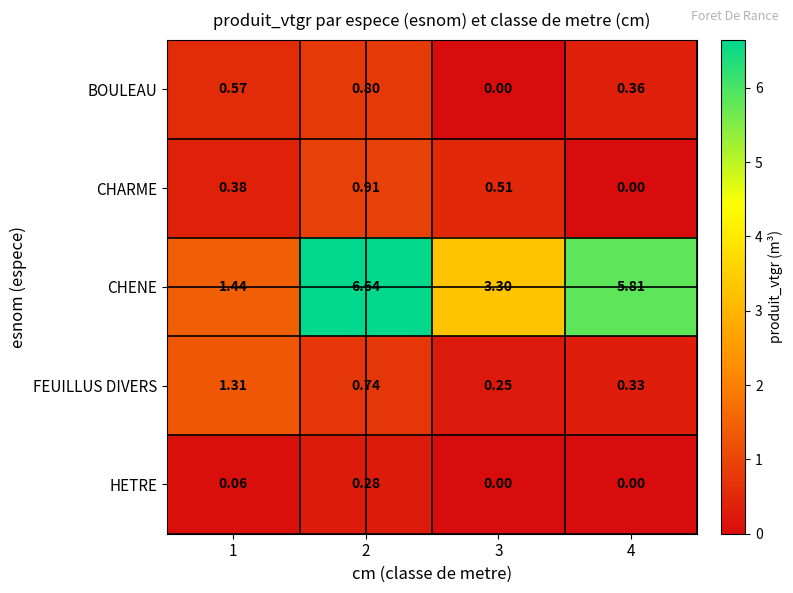

How many series are shown in this chart?

5